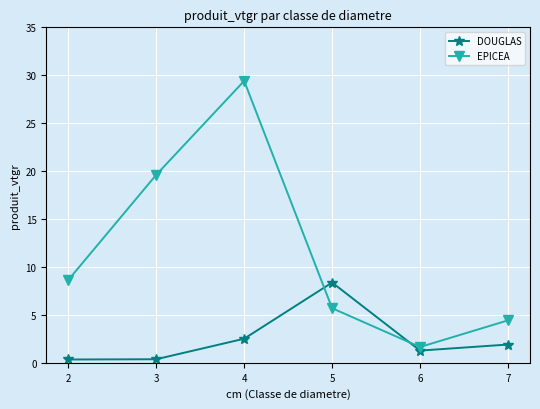

Is it true that EPICEA equals 8.6 at 2?

True